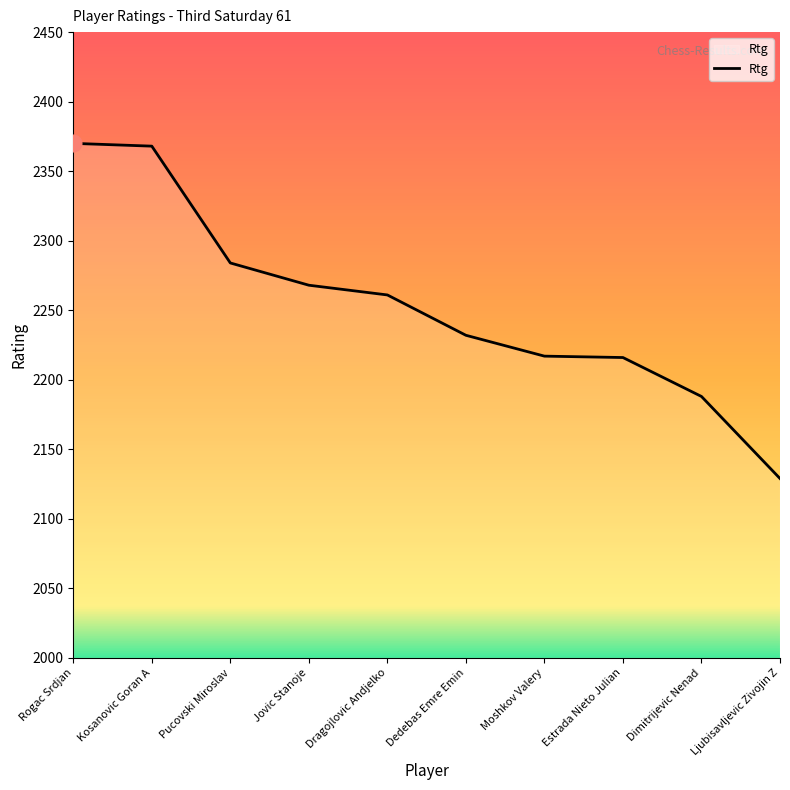

The chart shows a value of 2368 at Kosanovic Goran A. True or false?

True